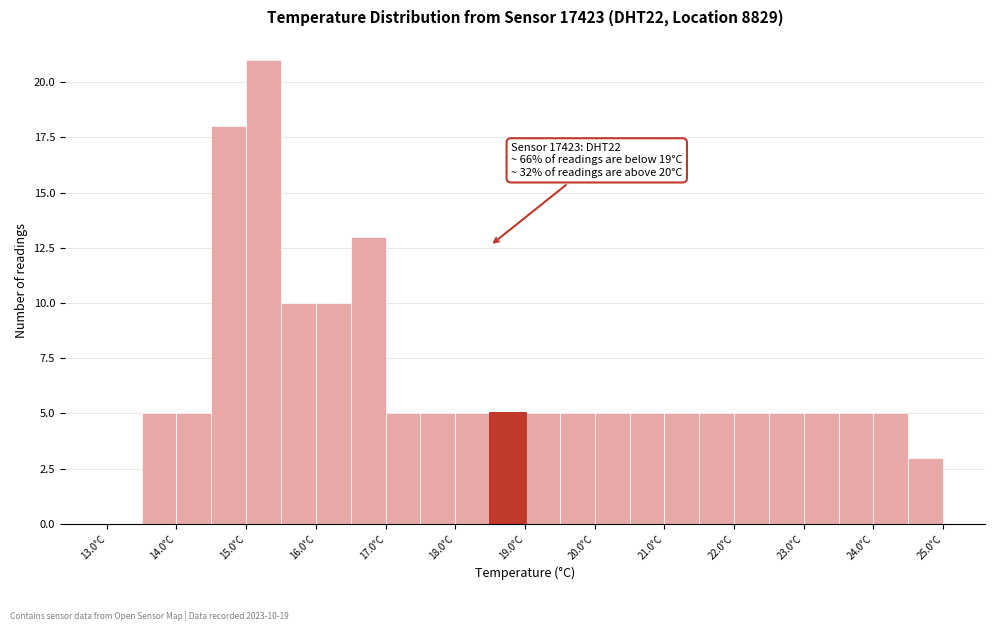

Over which range of the x-axis is the bar tallest?

15.0 to 15.5